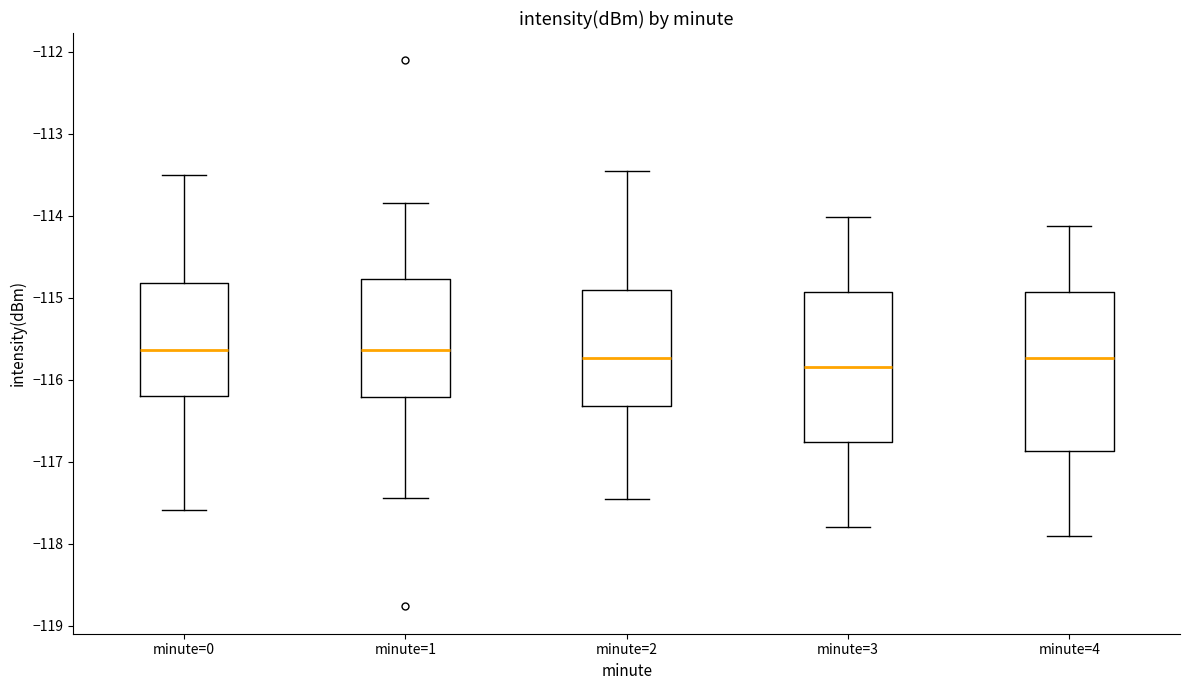

Reading left to right, transcribe this box plot: for each box, give where its median line is, the range the box spans, and where its two whiskers end, as read against the y-axis. The values are not printed on the chart, so give them approximately, as read against the axis.

minute=0: median -115.6, box -116.2 to -114.8, whiskers -117.6 to -113.5
minute=1: median -115.6, box -116.2 to -114.8, whiskers -117.4 to -113.8
minute=2: median -115.7, box -116.3 to -114.9, whiskers -117.5 to -113.5
minute=3: median -115.8, box -116.8 to -114.9, whiskers -117.8 to -114.0
minute=4: median -115.7, box -116.9 to -114.9, whiskers -117.9 to -114.1